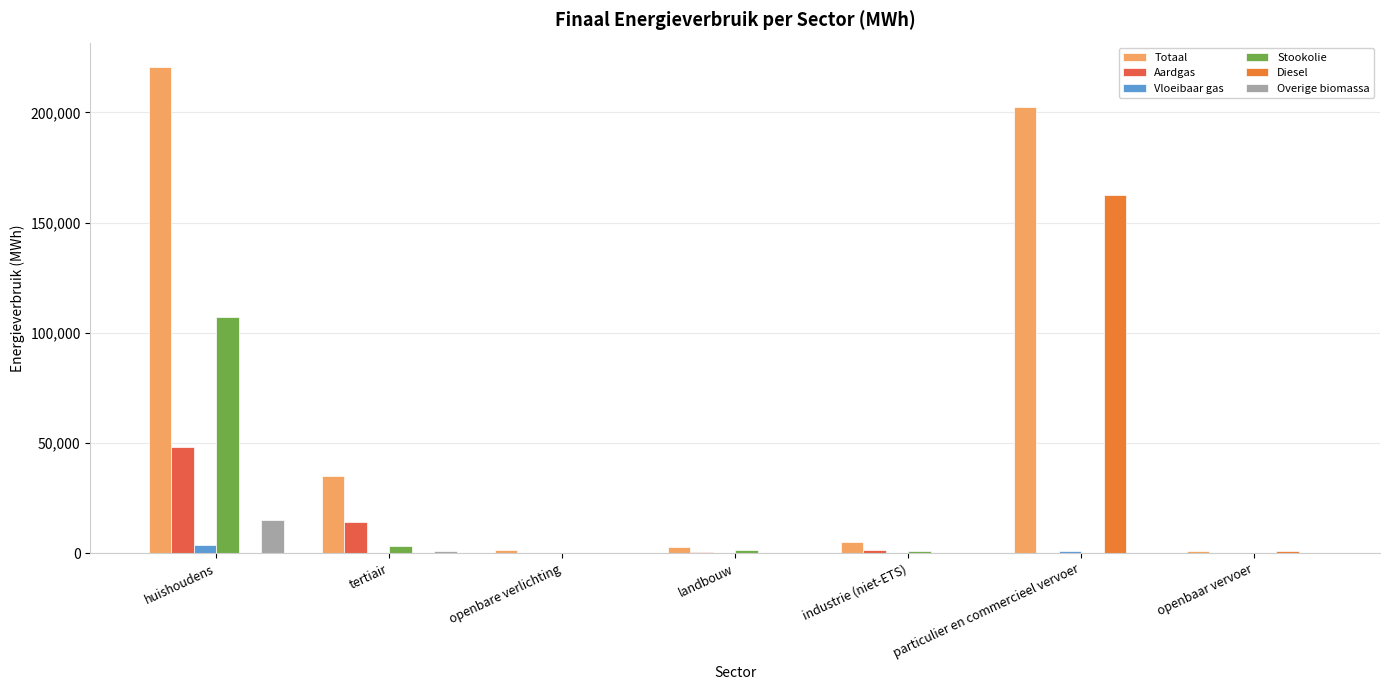

The value of Diesel at particulier en commercieel vervoer is 216579.0. True or false?

False